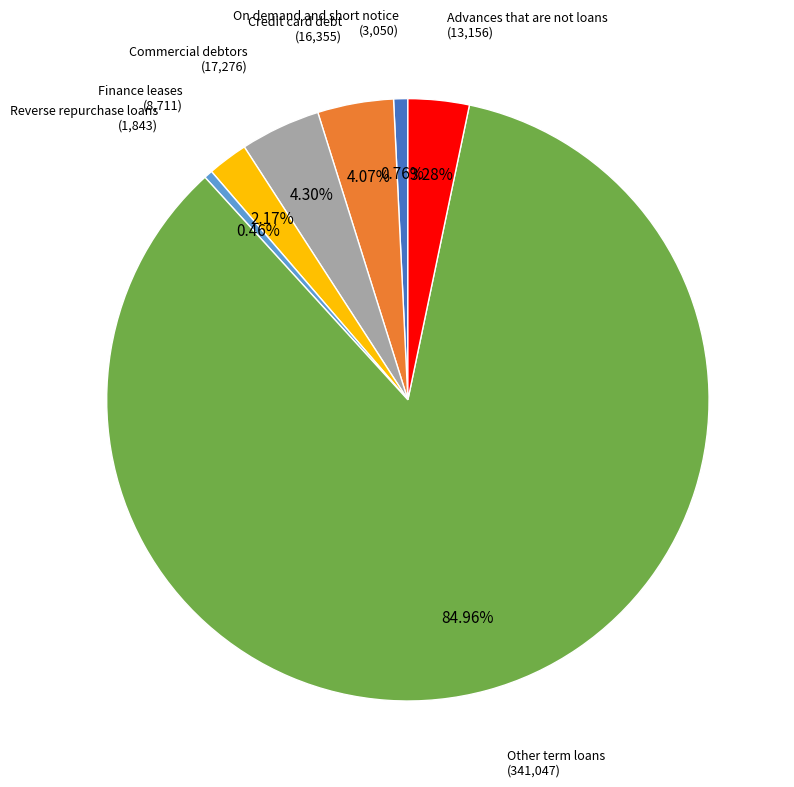

Does any single category account for the majority?

Yes